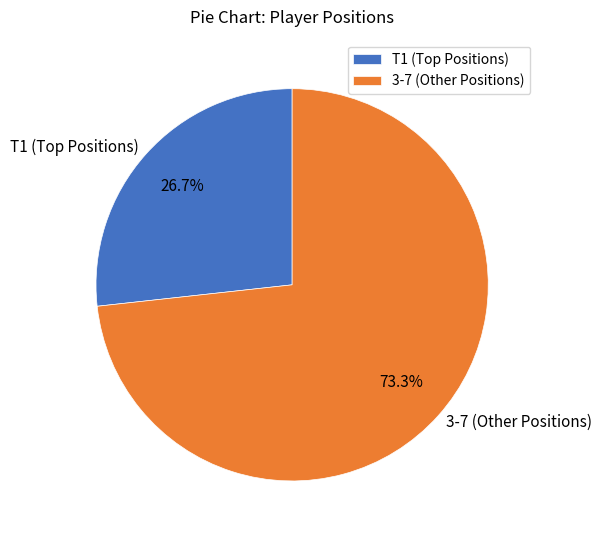

How much of the chart is everything except 3-7 (Other Positions)?

26.7%